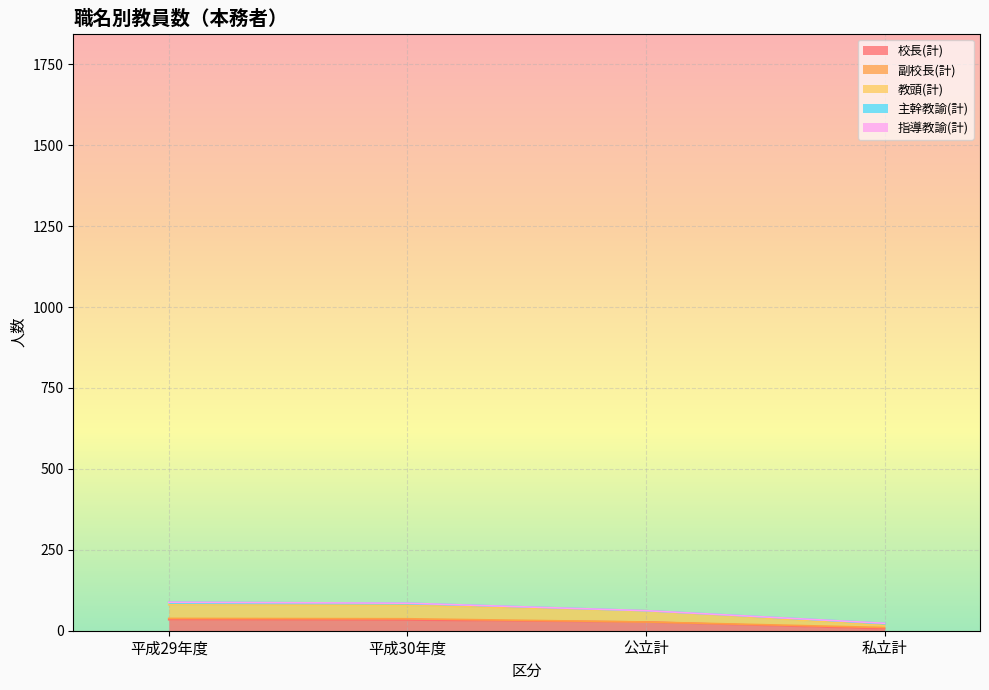

At which label does 総計 first exceed 37?

平成29年度